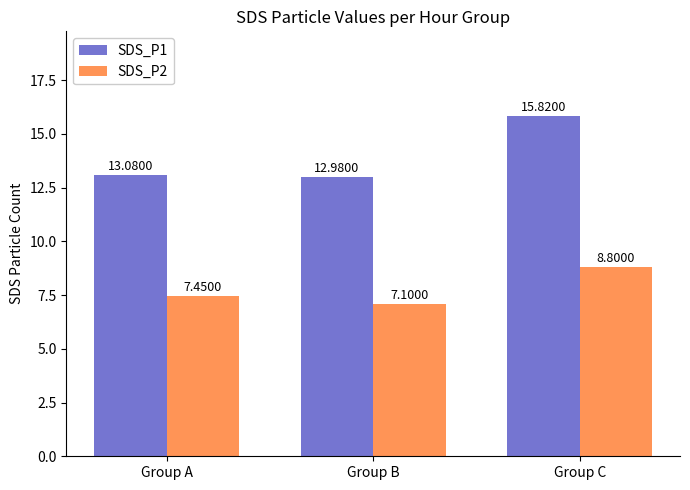

Count the SDS_P1 values in the range 12 to 15.

2